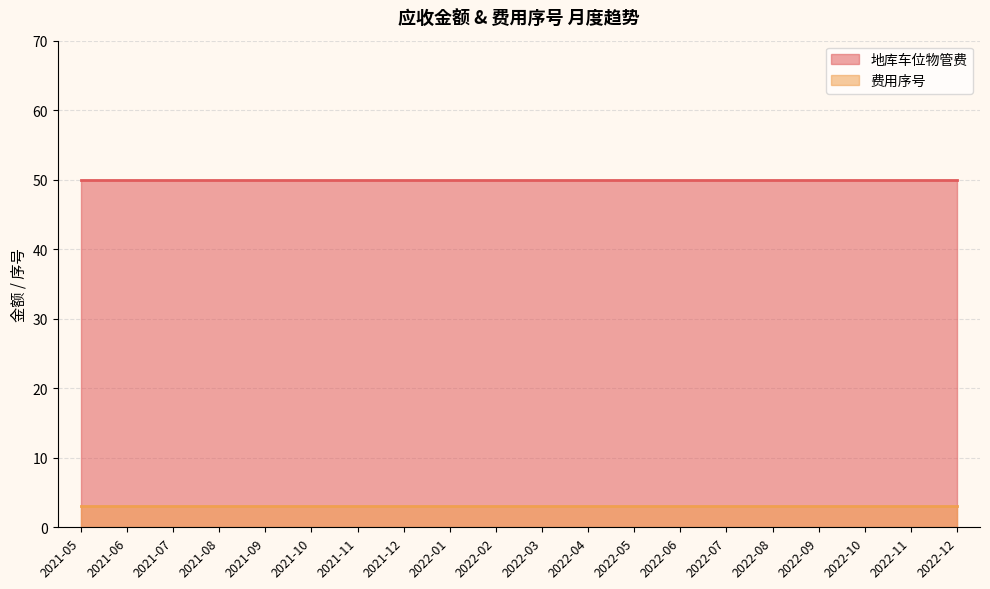

Reading left to right, transcribe all the data shown in this chart.

地库车位物管费: 2021-05=50	2021-06=50	2021-07=50	2021-08=50	2021-09=50	2021-10=50	2021-11=50	2021-12=50	2022-01=50	2022-02=50	2022-03=50	2022-04=50	2022-05=50	2022-06=50	2022-07=50	2022-08=50	2022-09=50	2022-10=50	2022-11=50	2022-12=50
费用序号: 2021-05=3	2021-06=3	2021-07=3	2021-08=3	2021-09=3	2021-10=3	2021-11=3	2021-12=3	2022-01=3	2022-02=3	2022-03=3	2022-04=3	2022-05=3	2022-06=3	2022-07=3	2022-08=3	2022-09=3	2022-10=3	2022-11=3	2022-12=3